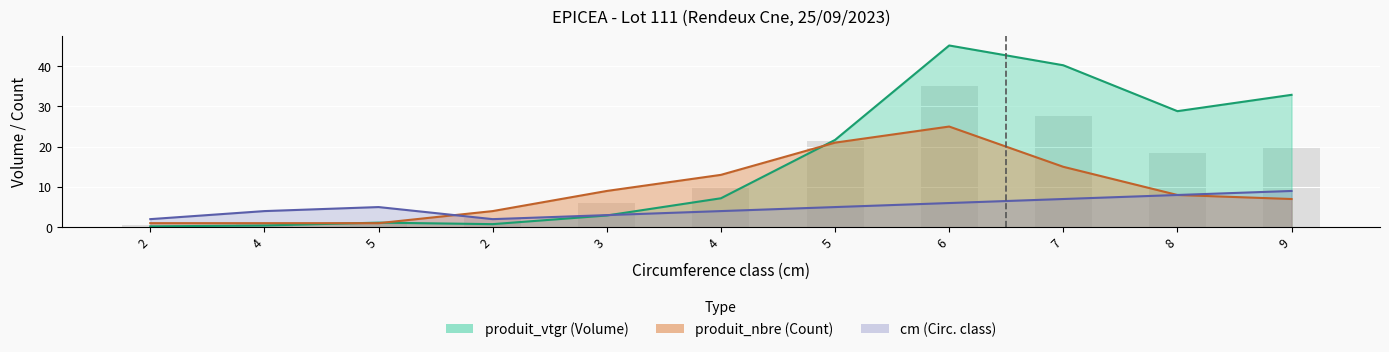

How many data points in cm line are above 5?

4